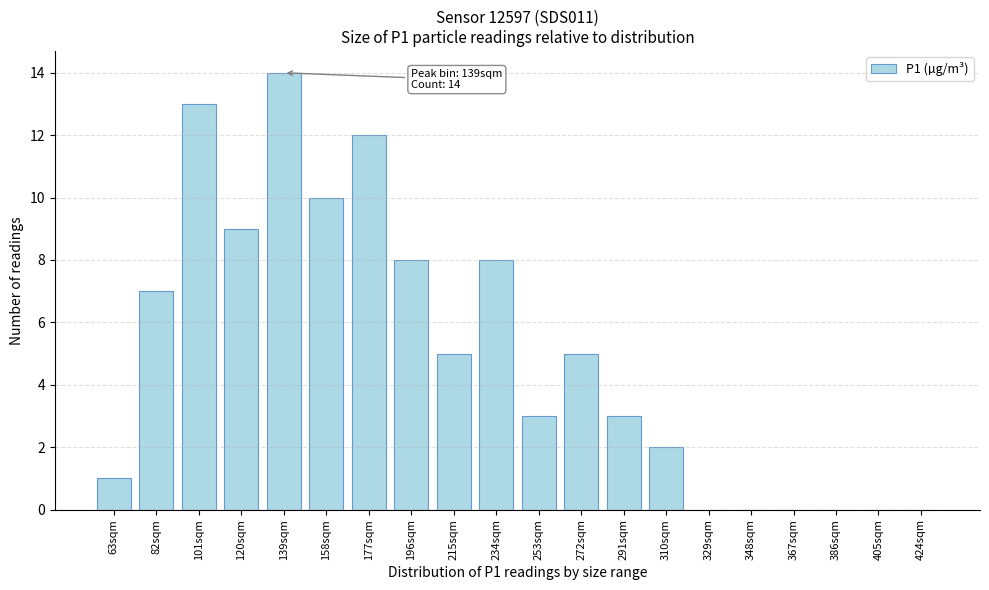

Reading right to left, list all the values displayed in this chart.

424sqm=0	405sqm=0	386sqm=0	367sqm=0	348sqm=0	329sqm=0	310sqm=2	291sqm=3	272sqm=5	253sqm=3	234sqm=8	215sqm=5	196sqm=8	177sqm=12	158sqm=10	139sqm=14	120sqm=9	101sqm=13	82sqm=7	63sqm=1